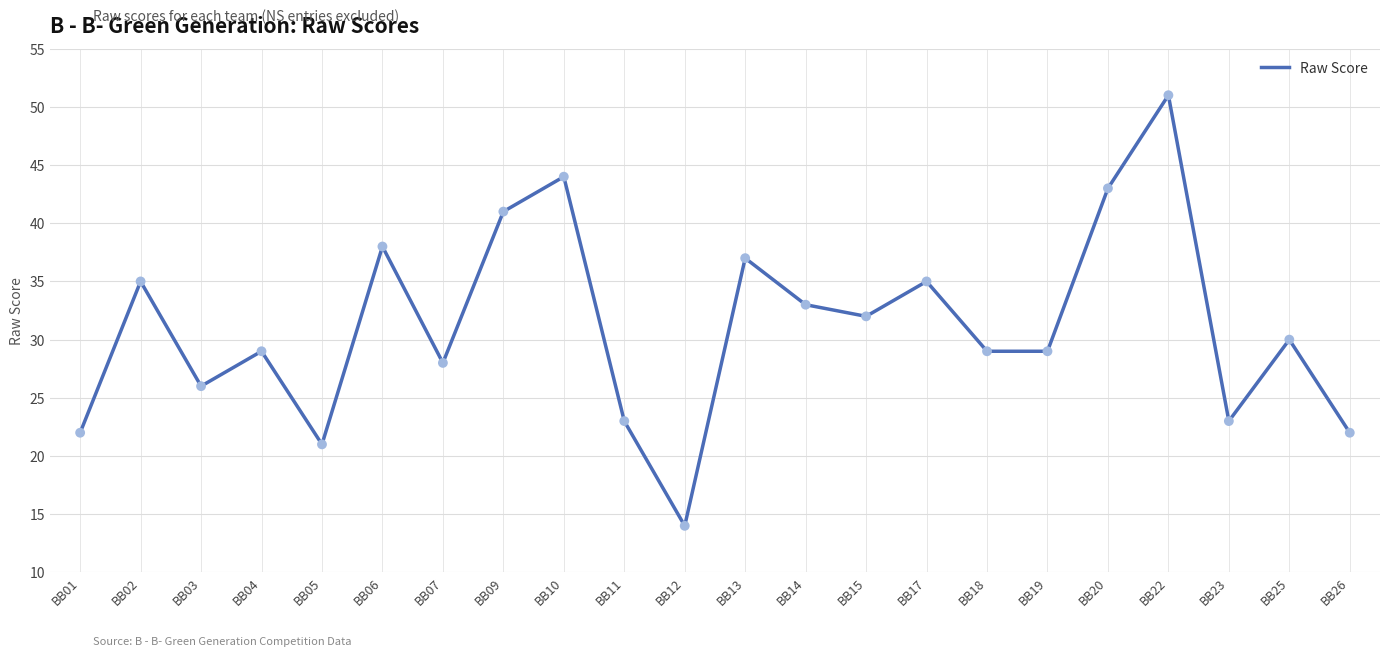

Approximately how many times larger is the value at BB01 compared to BB05?

1.0